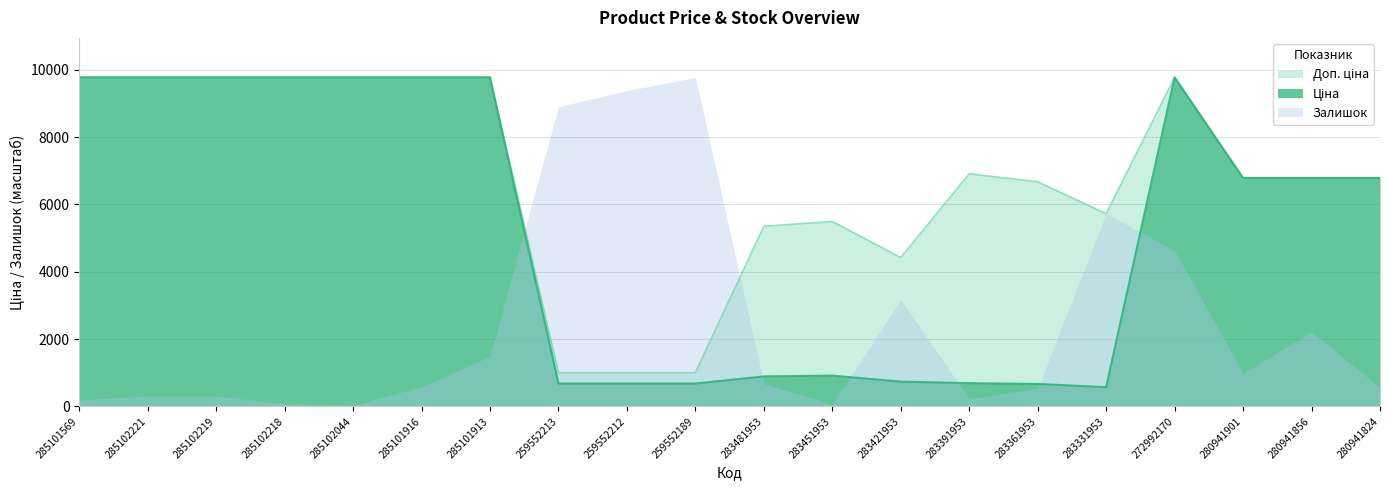

At which label does Ціна first exceed 6787?

285101569